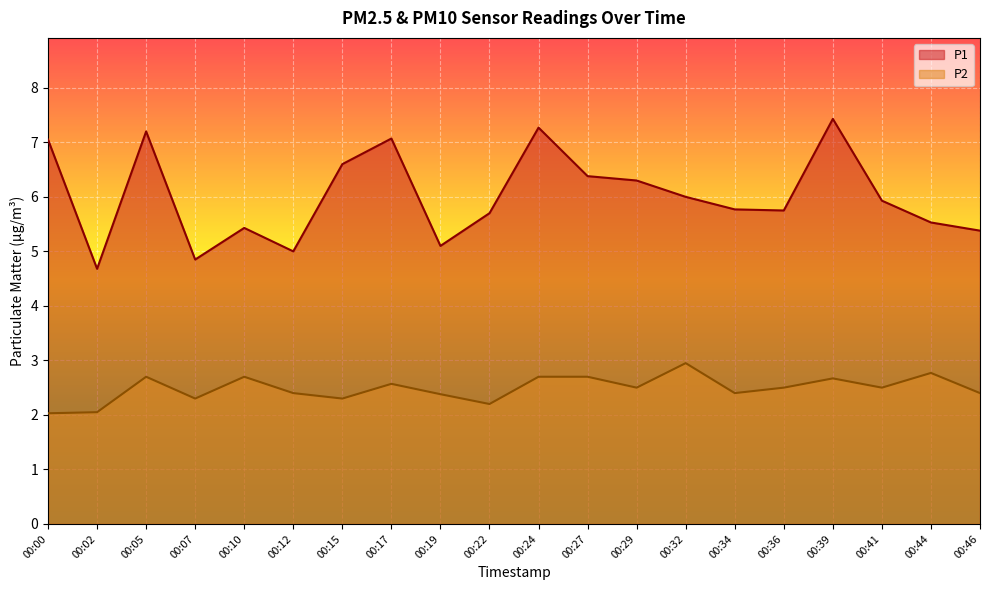

How many lines are shown in the chart?

2